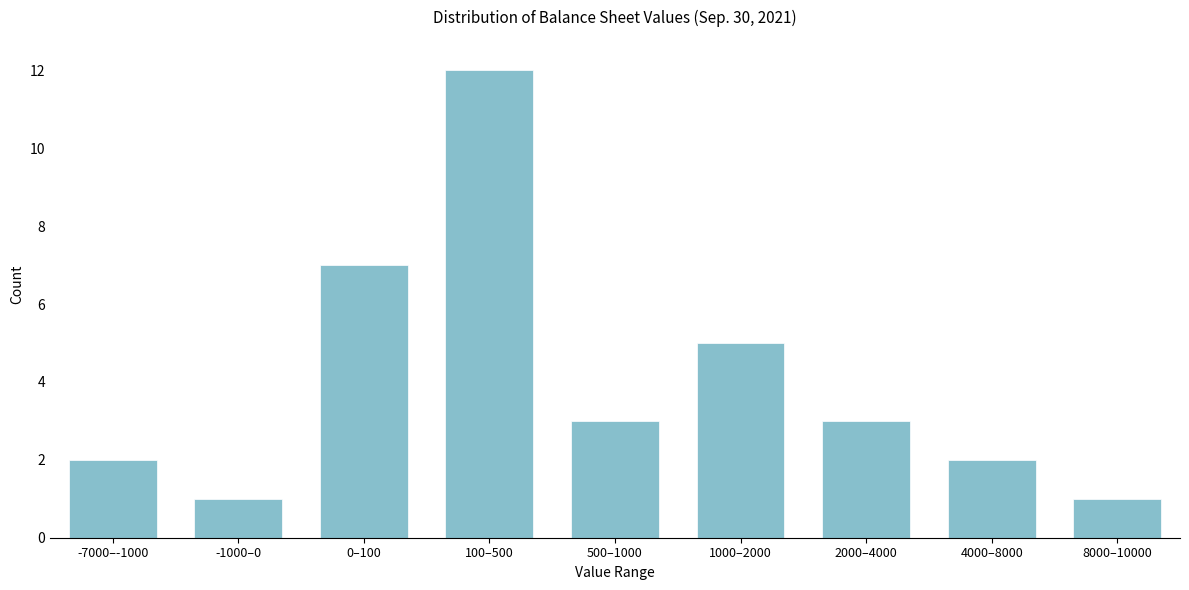

Reading left to right, transcribe all the data shown in this chart.

-7000–-1000=2	-1000–0=1	0–100=7	100–500=12	500–1000=3	1000–2000=5	2000–4000=3	4000–8000=2	8000–10000=1